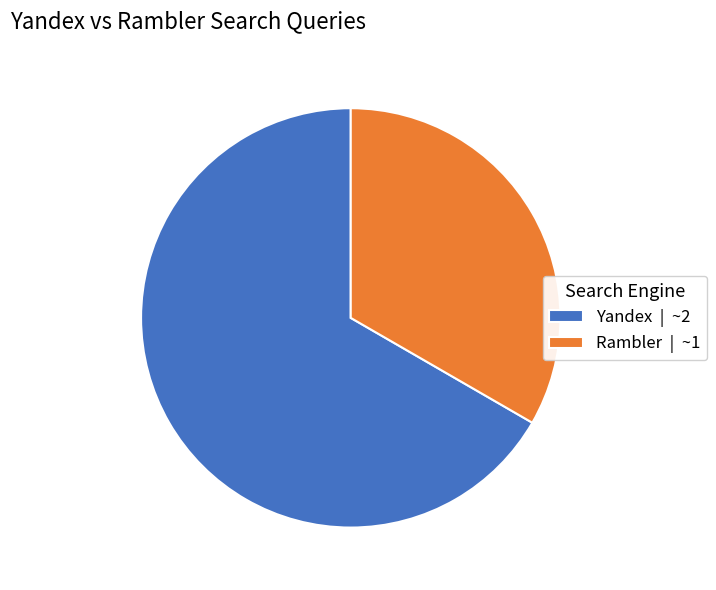

Approximately how many times larger is the value at Rambler | ~1 compared to Yandex | ~2?

0.5